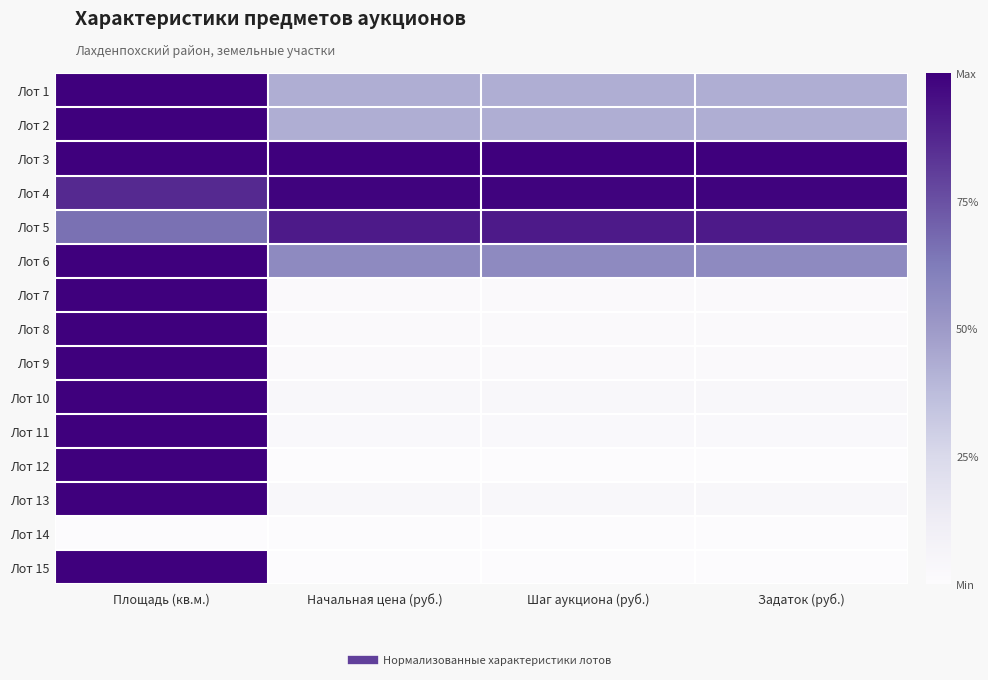

Which series has the widest spread of values?

Лот 12